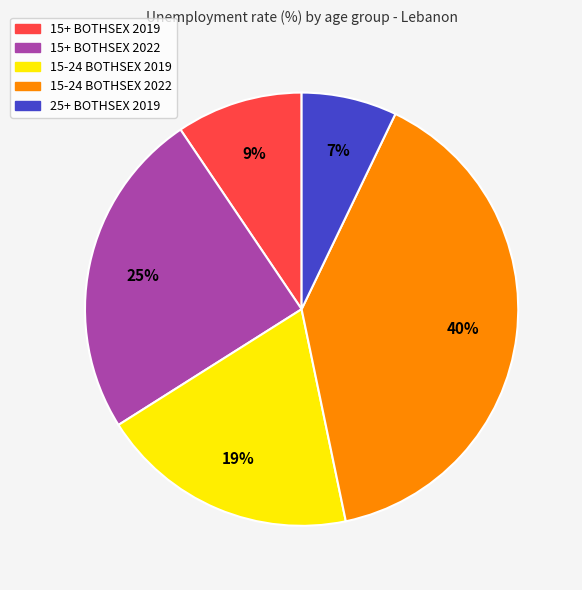

To the nearest percent, what is the average slice percentage?

20%